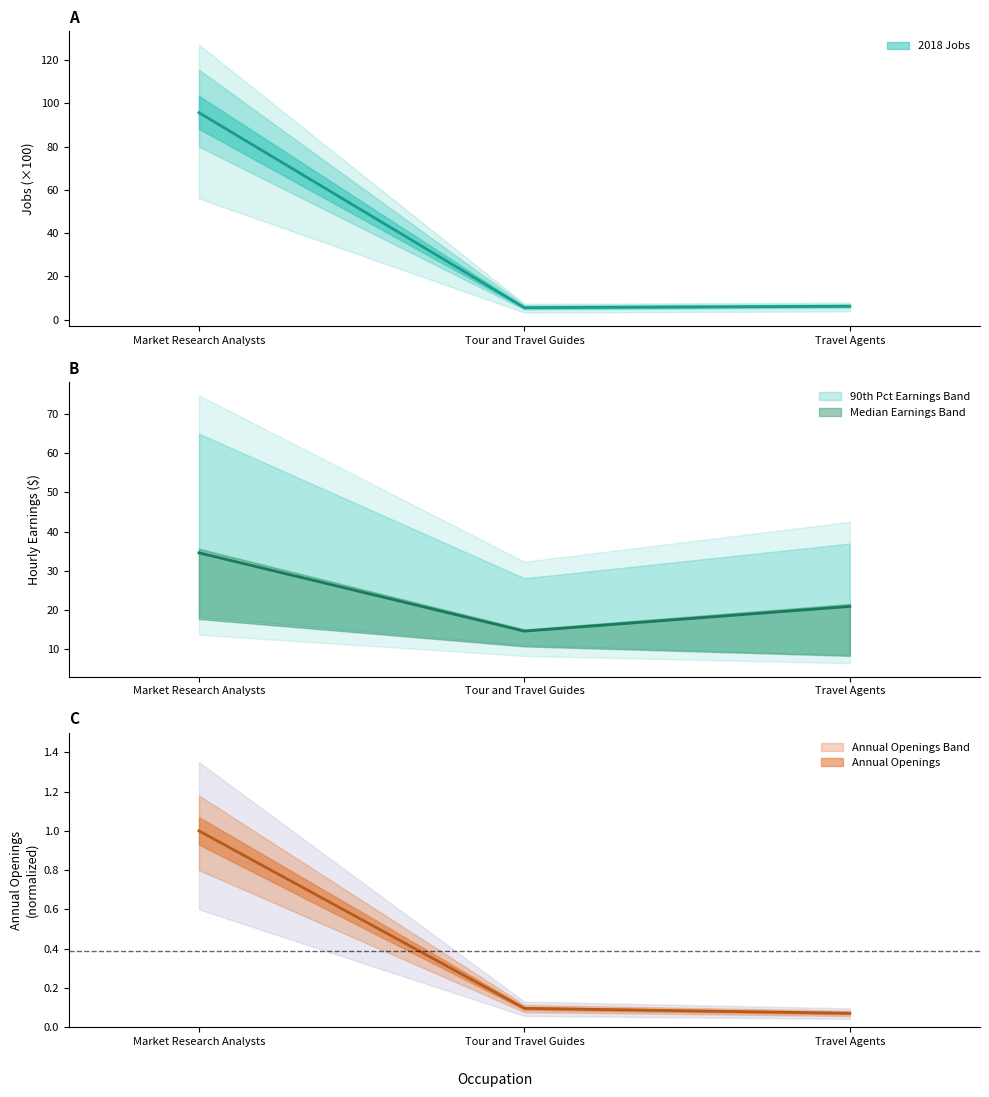

The value of Pct. 90 Hourly Earnings at Market Research Analysts is 8.6. True or false?

False